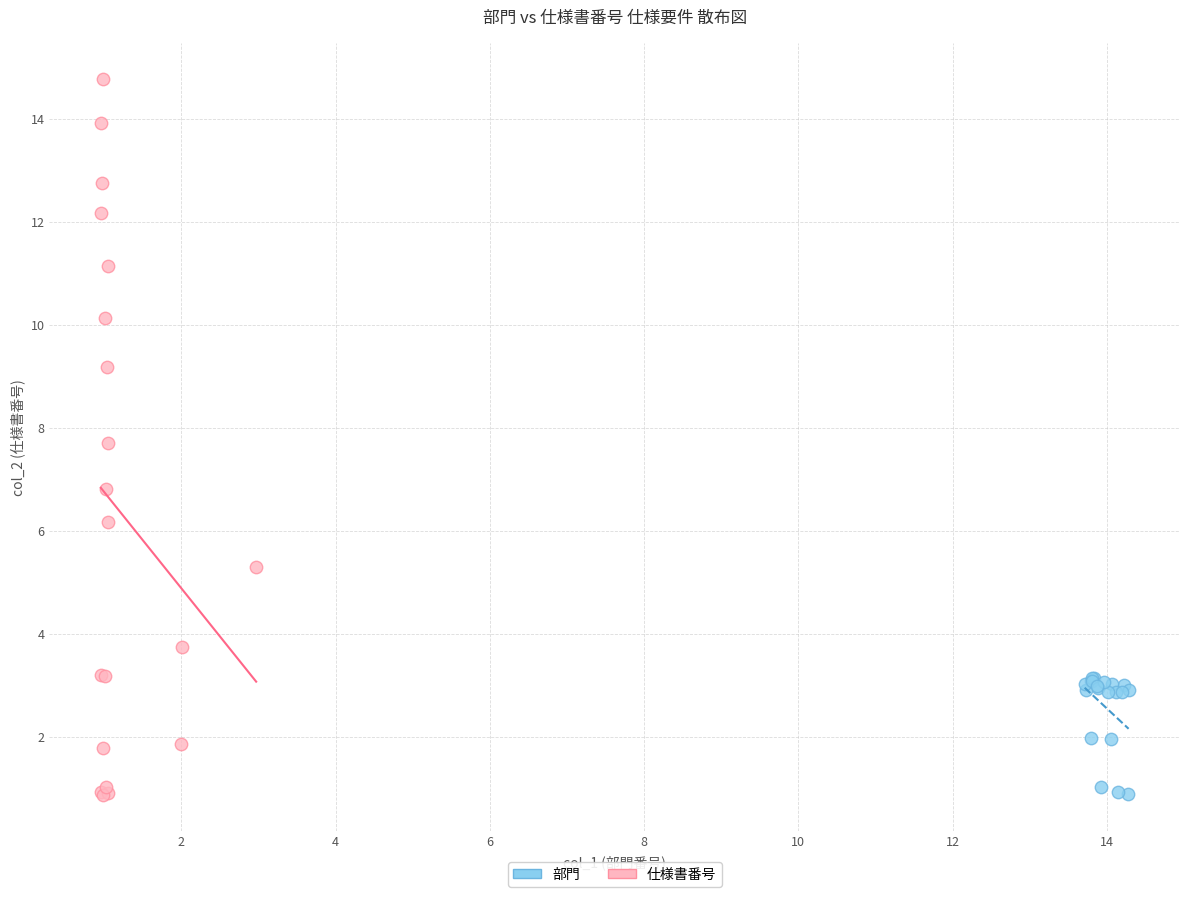

Which series reaches the maximum Y coordinate?

仕様書番号